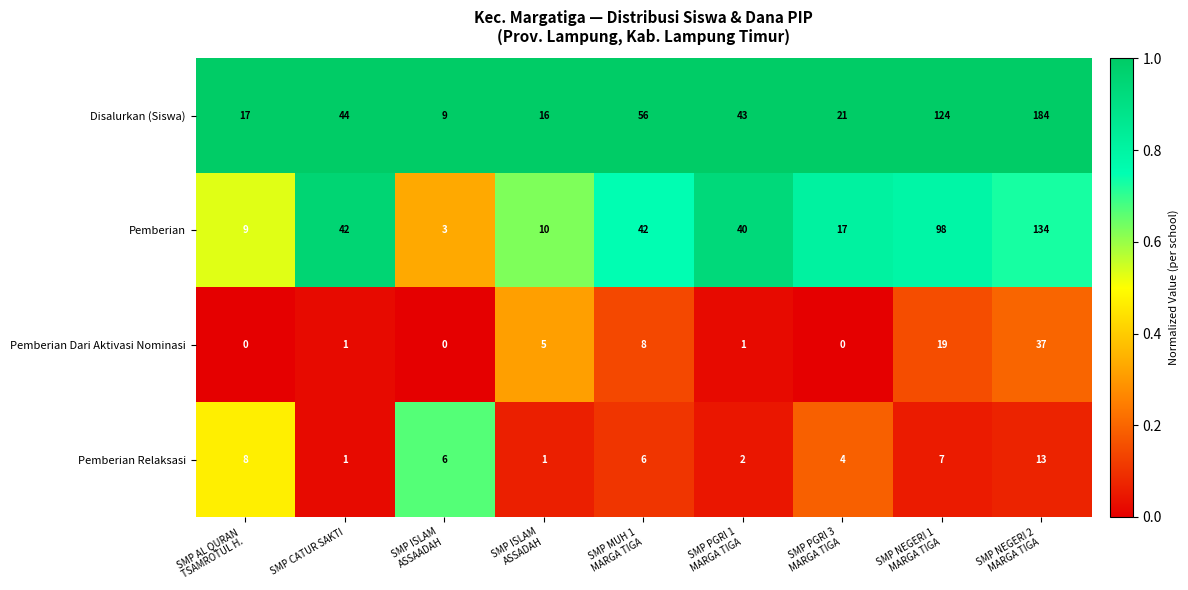

Rank the series by their maximum value, from highest to lowest.

Disalurkan (Siswa), Pemberian, Pemberian Dari Aktivasi Nominasi, Pemberian Relaksasi